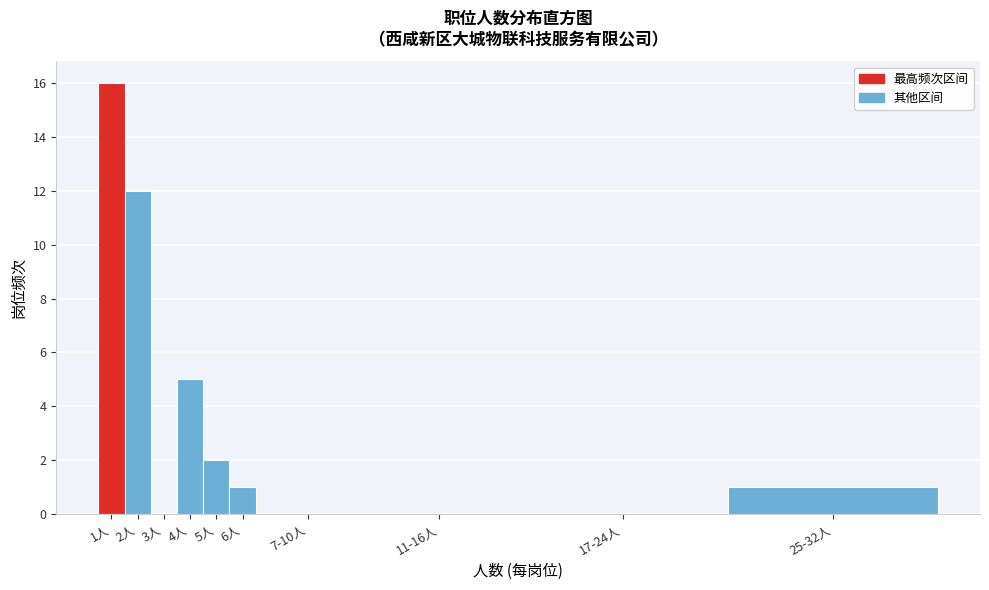

Reading right to left, extract all data points from this chart.

25-32人=1	17-24人=0	11-16人=0	7-10人=0	6人=1	5人=2	4人=5	3人=0	2人=12	1人=16